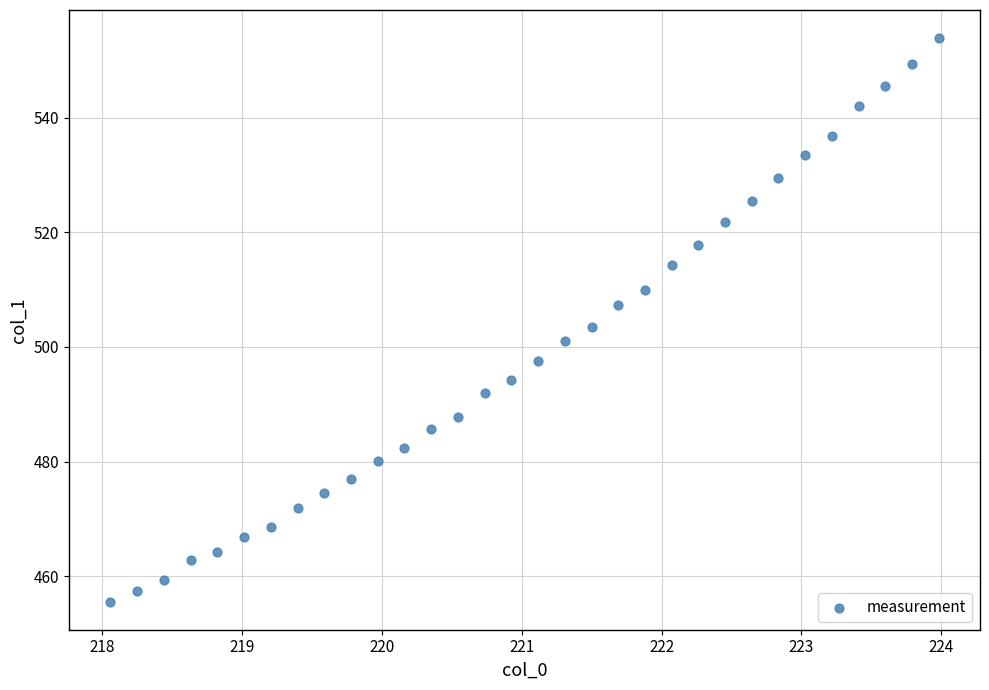

What is the range of X values (max minus min)?

5.9